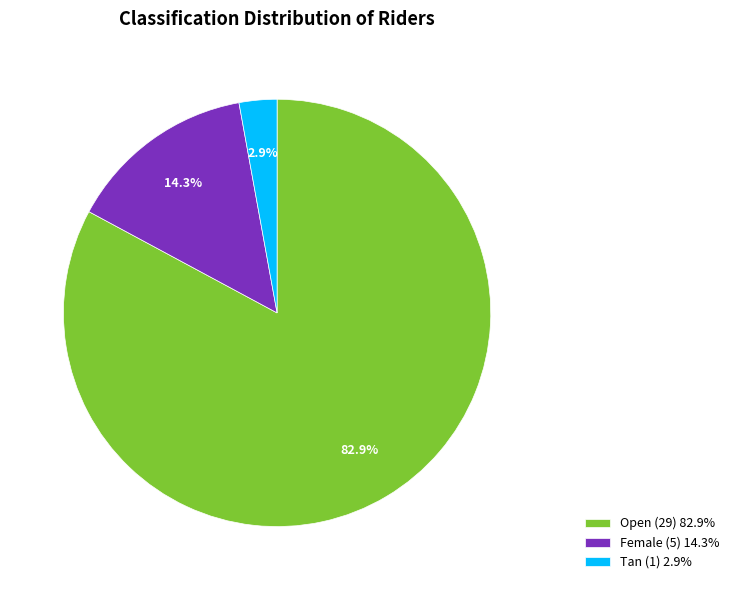

Does Tan account for over 50% of the chart?

No